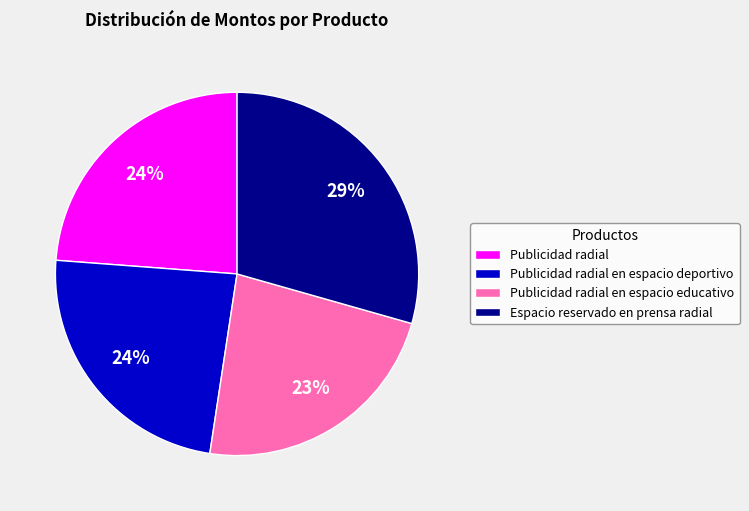

Count the number of slices in the pie.

4